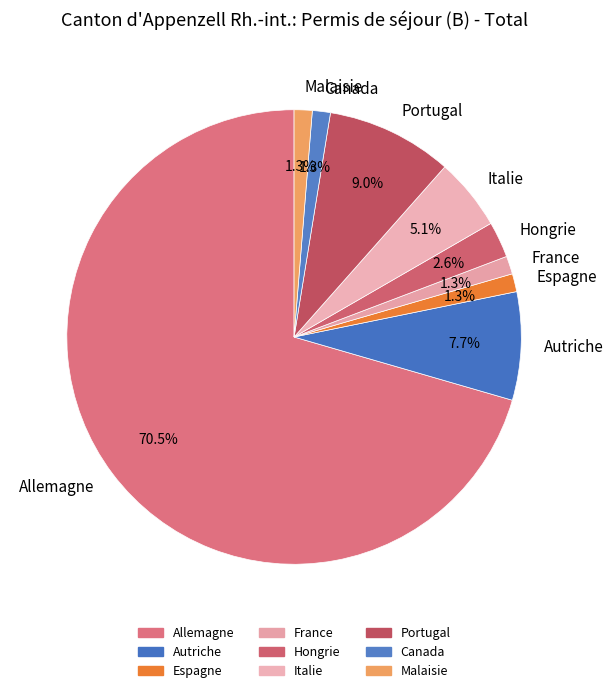

How many slices are in this pie chart?

9